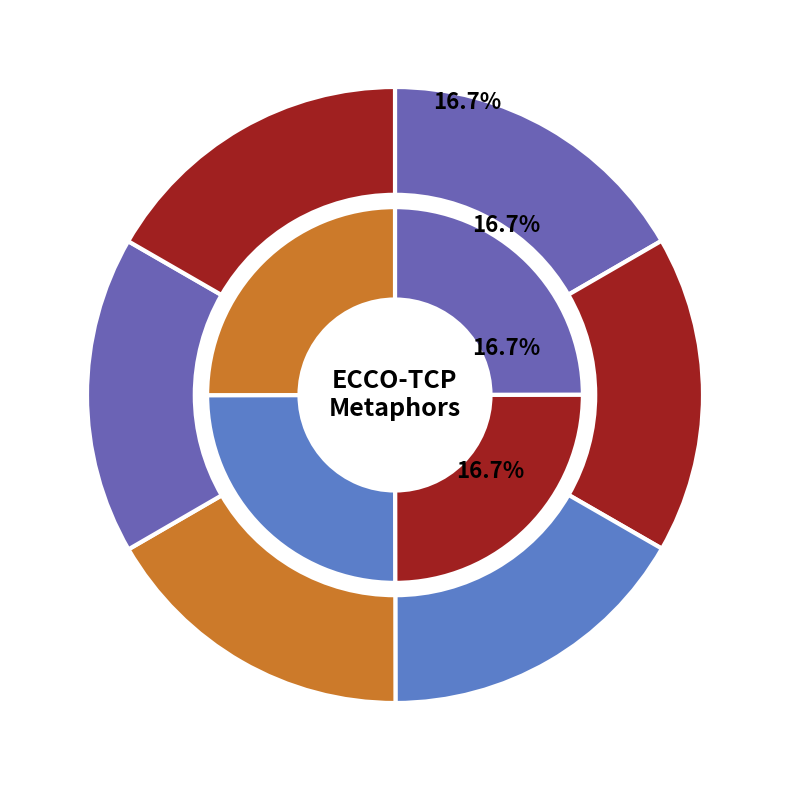

How many segments does this pie chart have?

6